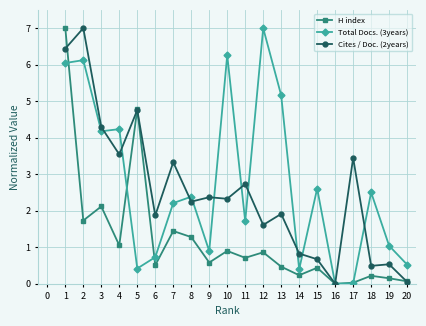

At which label is Total Docs. (3years) closest to 3?

15